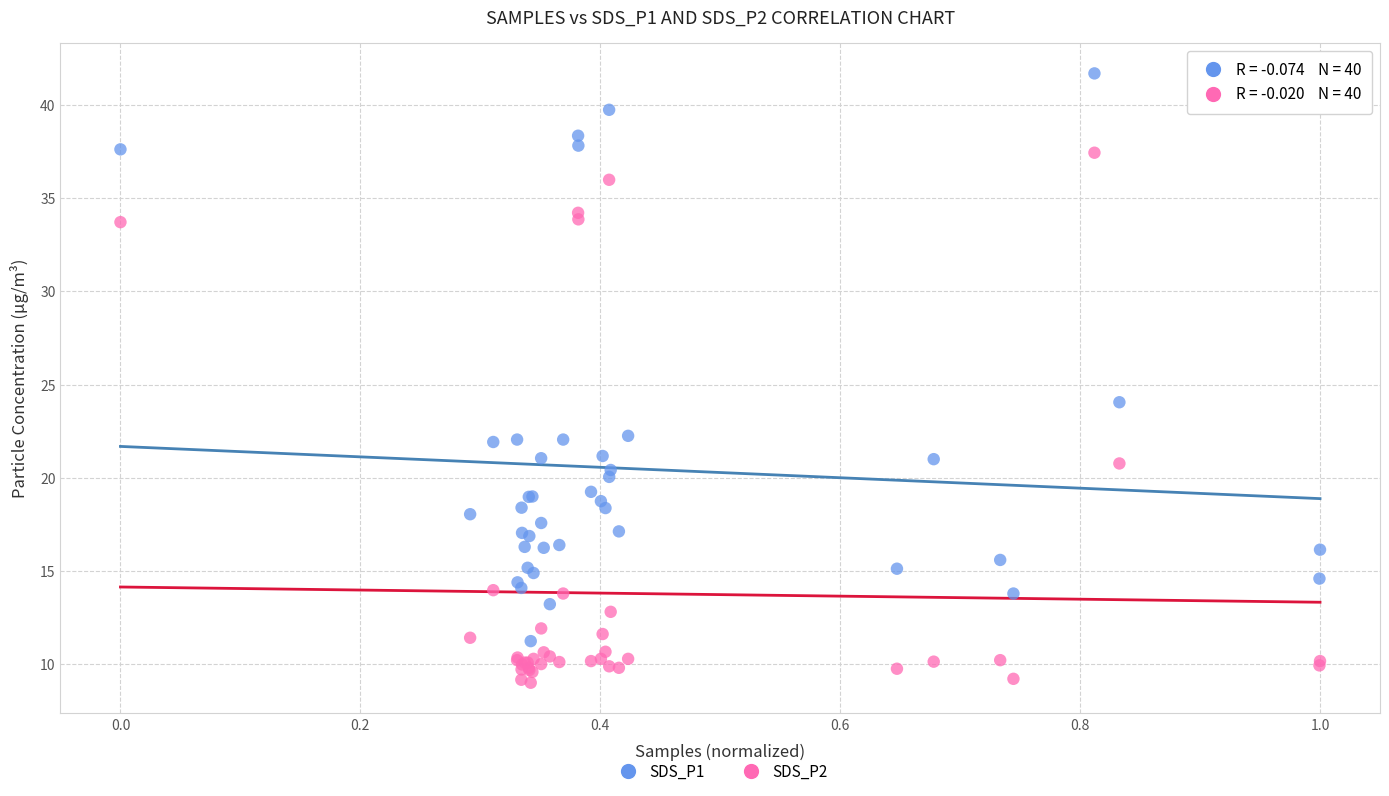

Which series has the largest Y range (max minus min)?

SDS_P1